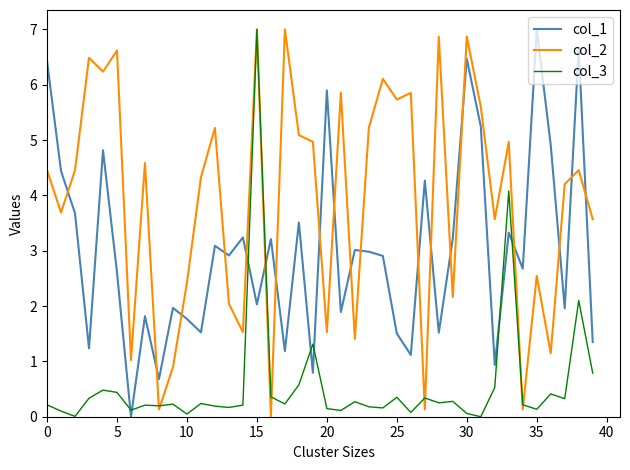

True or false: col_2 and col_1 cross at least once.

True